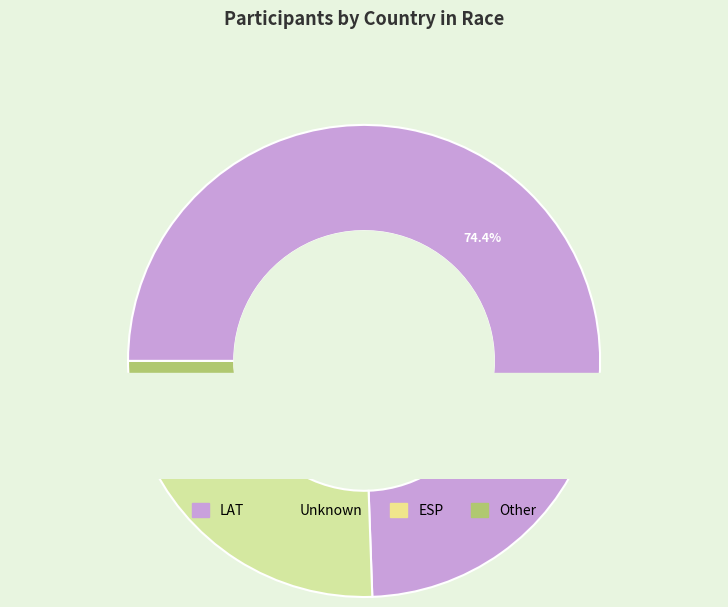

Which slice is the largest?

LAT